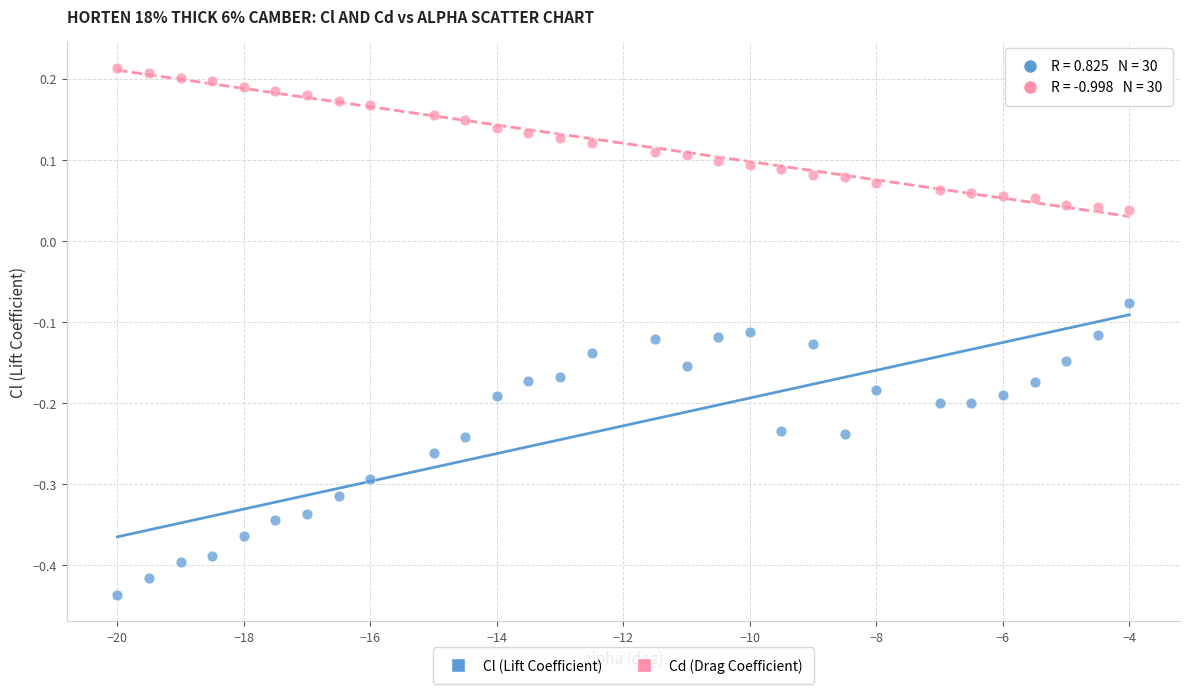

Which series contains the lowest Y value?

Cl (Lift Coefficient)